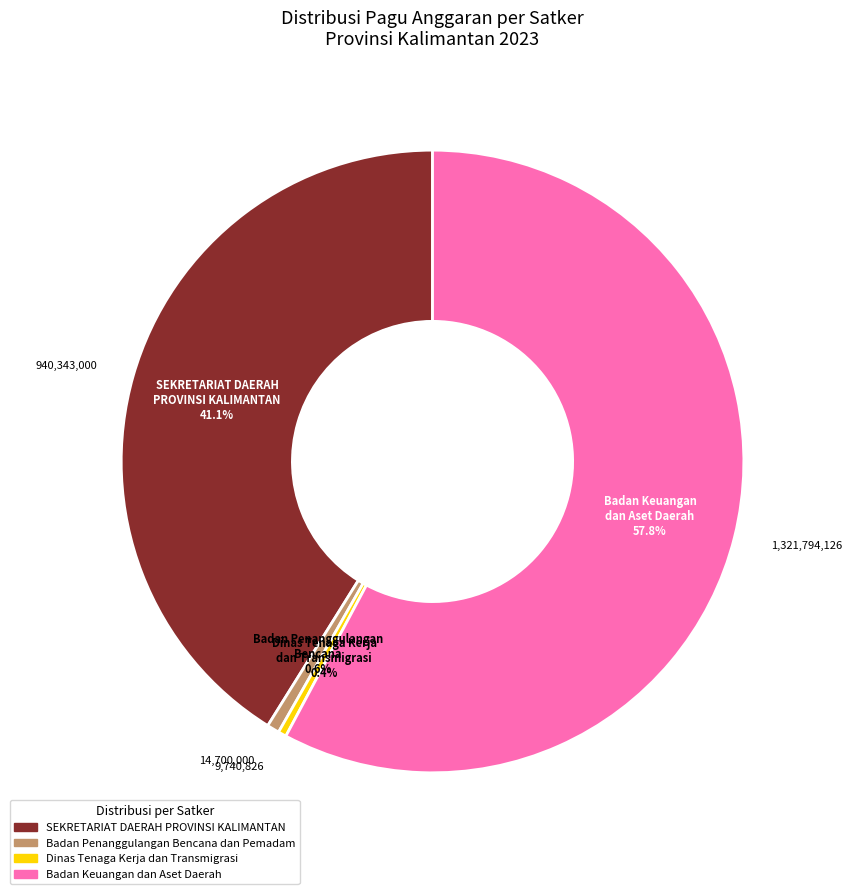

Is there a majority slice in this chart?

Yes